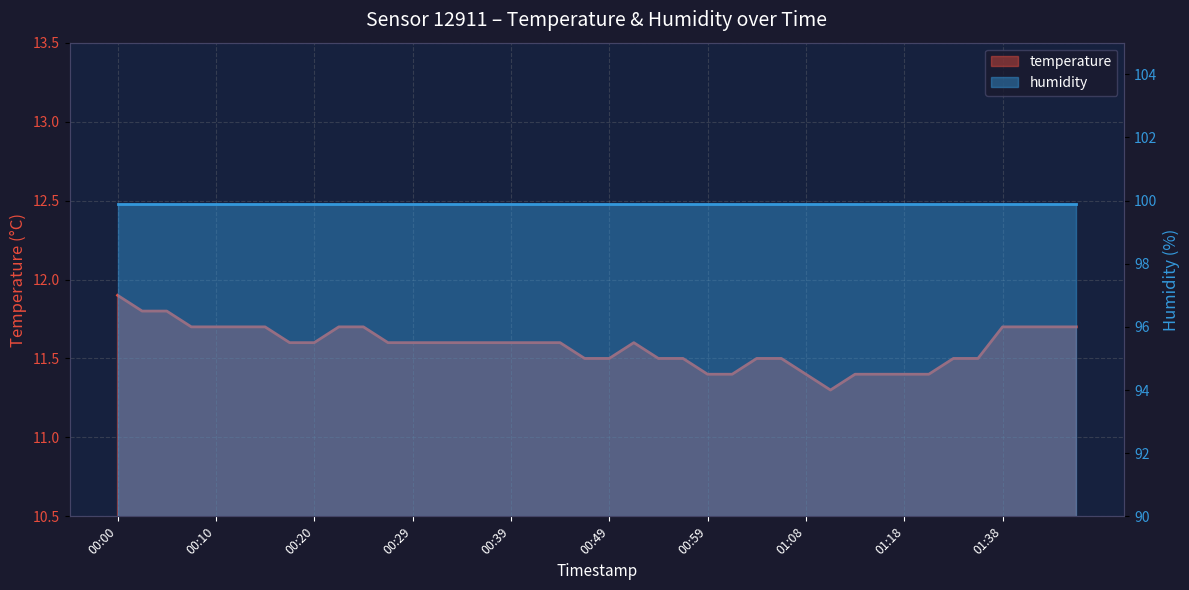

Rank the categories by value from highest to lowest.

00:00, 00:03, 00:05, 00:08, 00:10, 00:12, 00:15, 00:22, 00:25, 01:38, 01:40, 01:43, 01:45, 00:17, 00:20, 00:27, 00:29, 00:32, 00:34, 00:37, 00:39, 00:42, 00:44, 00:51, 00:46, 00:49, 00:54, 00:56, 01:04, 01:06, 01:24, 01:27, 00:59, 01:01, 01:08, 01:13, 01:16, 01:18, 01:21, 01:11